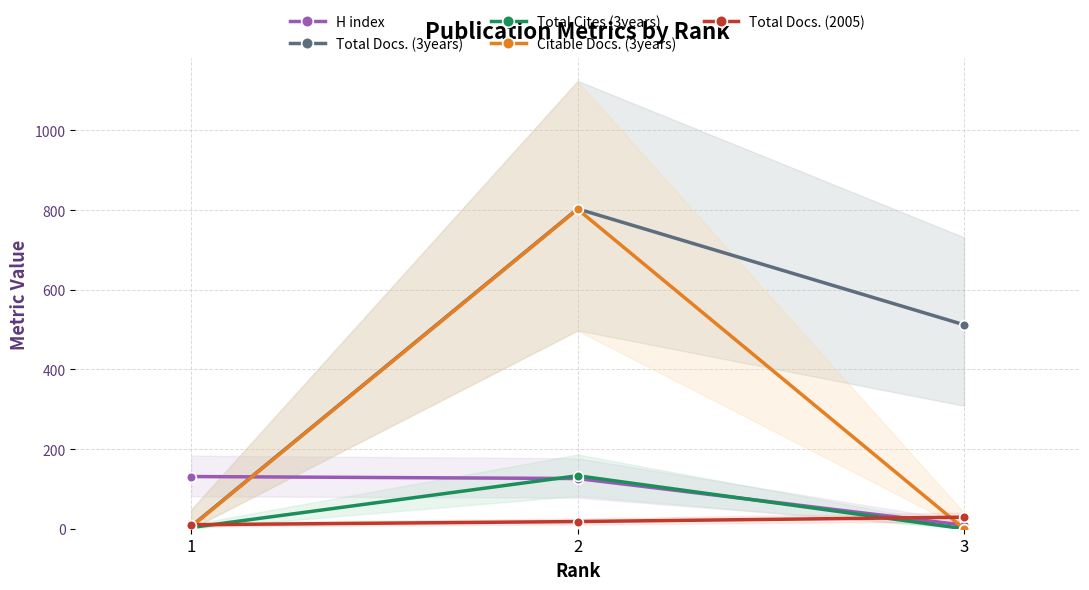

Which series has the widest spread of values?

Citable Docs. (3years)